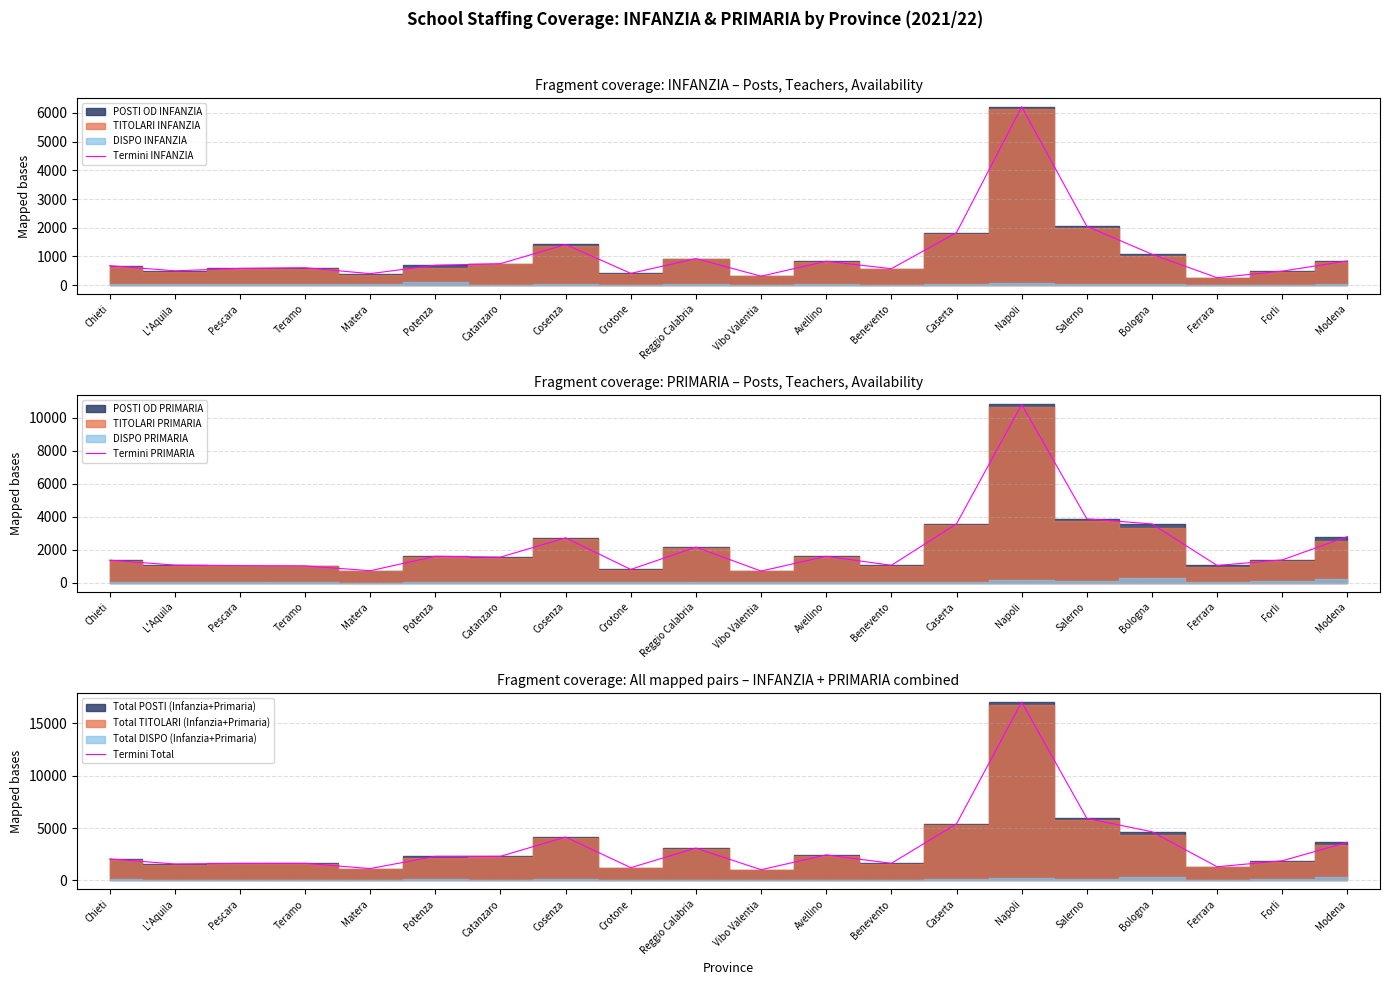

What is the difference between the second highest and second lowest values in the Termini Total series?

4790